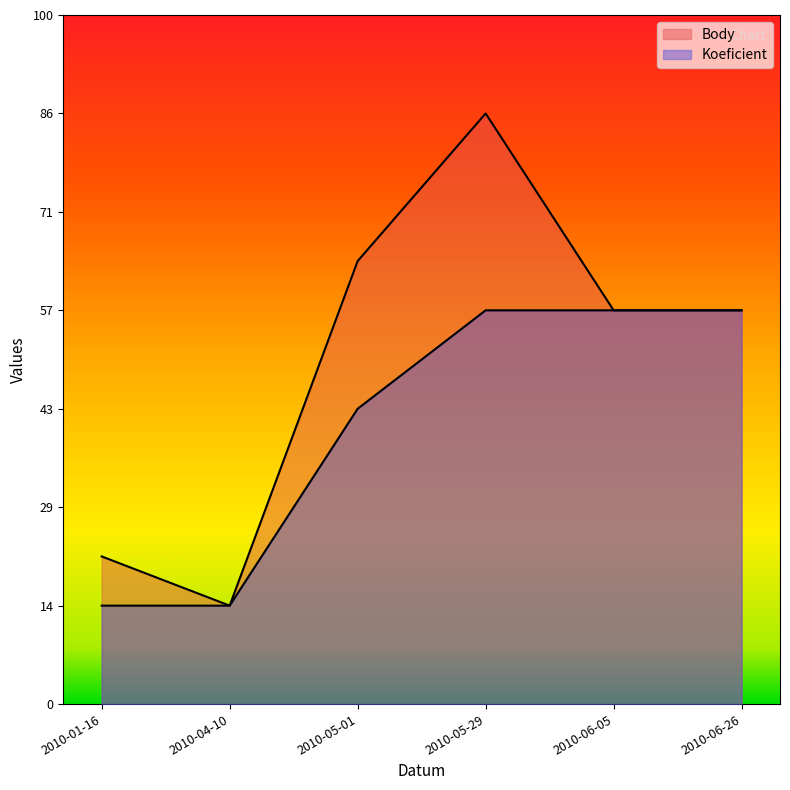

Where is Koeficient nearest to the value 2?

2010-01-16